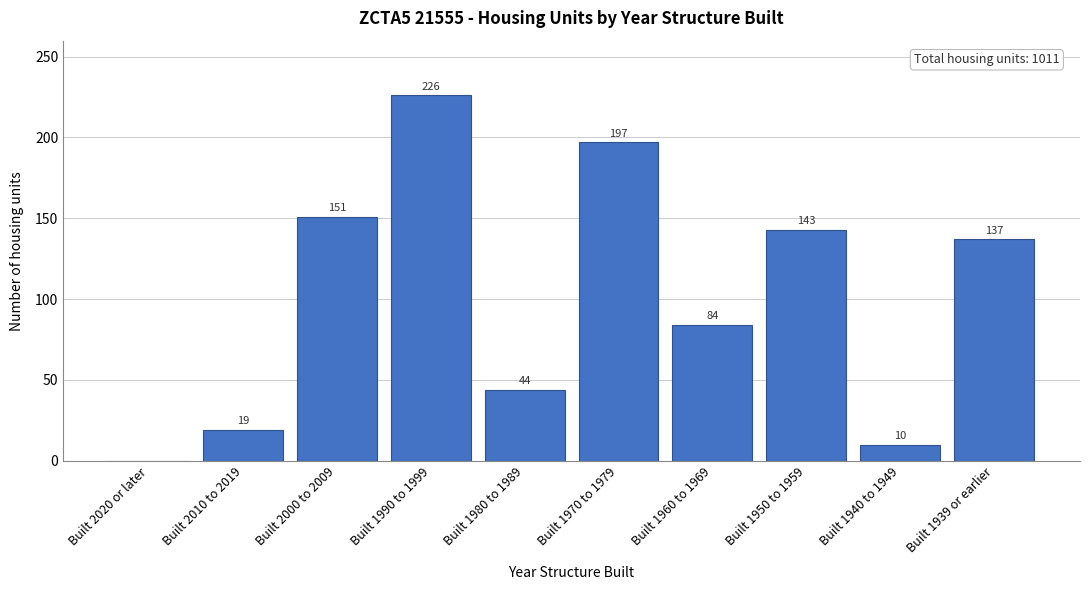

Reading left to right, transcribe all the data shown in this chart.

Built 2020 or later=0	Built 2010 to 2019=19	Built 2000 to 2009=151	Built 1990 to 1999=226	Built 1980 to 1989=44	Built 1970 to 1979=197	Built 1960 to 1969=84	Built 1950 to 1959=143	Built 1940 to 1949=10	Built 1939 or earlier=137